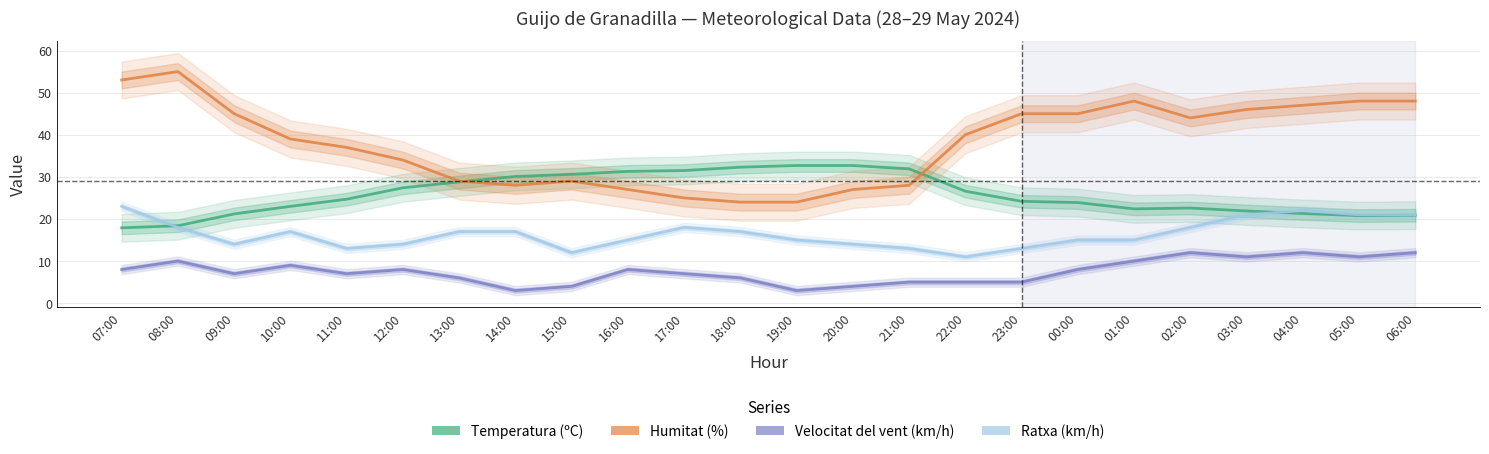

Rank the series by their average value, from highest to lowest.

Humitat (%), Temperatura (ºC), Ratxa (km/h), Velocitat del vent (km/h)